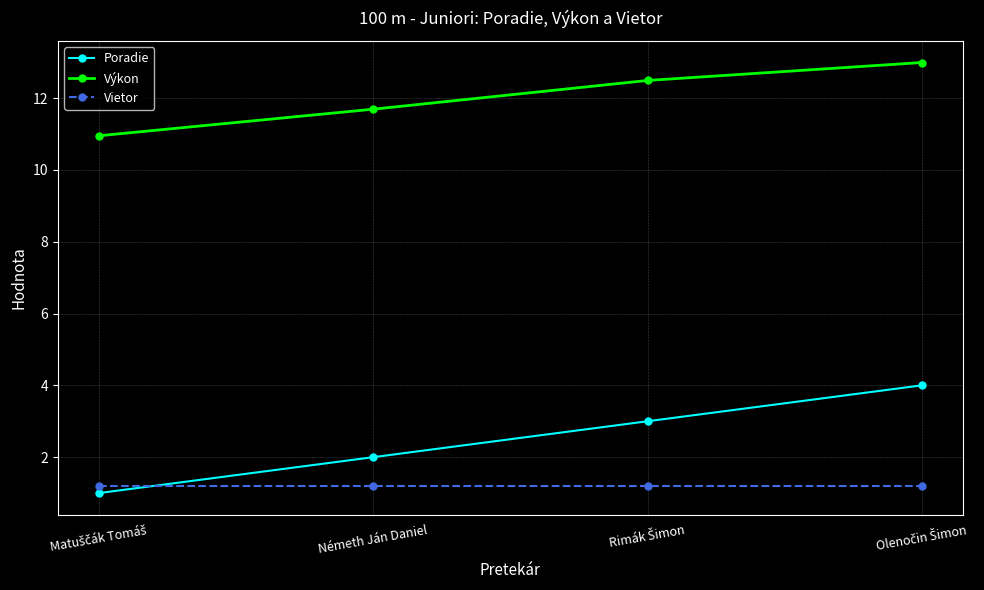

Does the chart display data point markers on the line(s)?

Yes